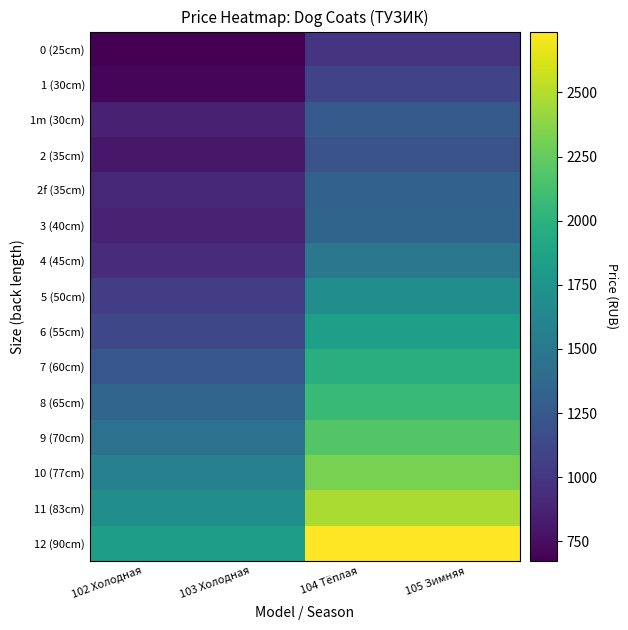

Which series has the largest total across all categories?

12 (90cm)